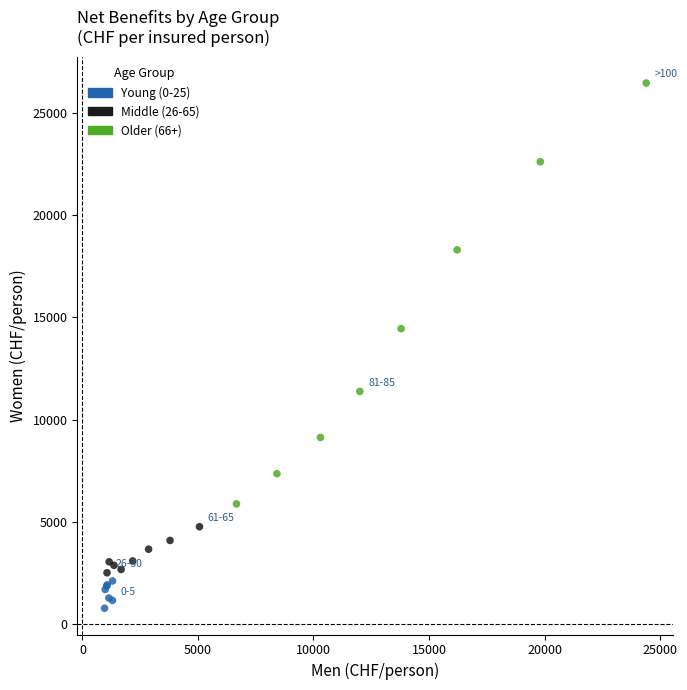

Which series has the widest spread of Y values?

Older (66+)